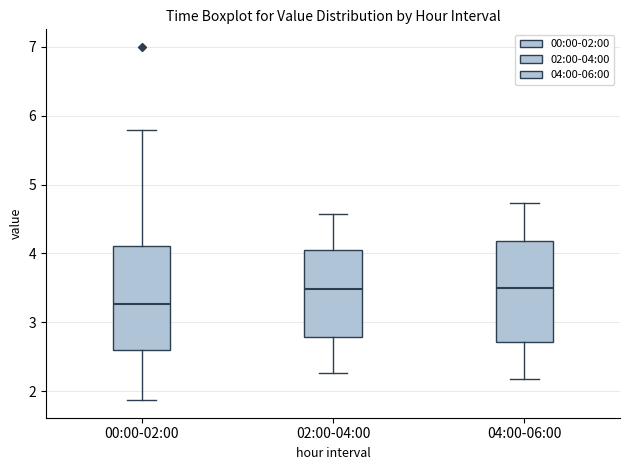

Where is the lower edge of the box for 02:00-04:00 on the y-axis? The values are not printed on the chart, so give them approximately, as read against the axis.

2.8